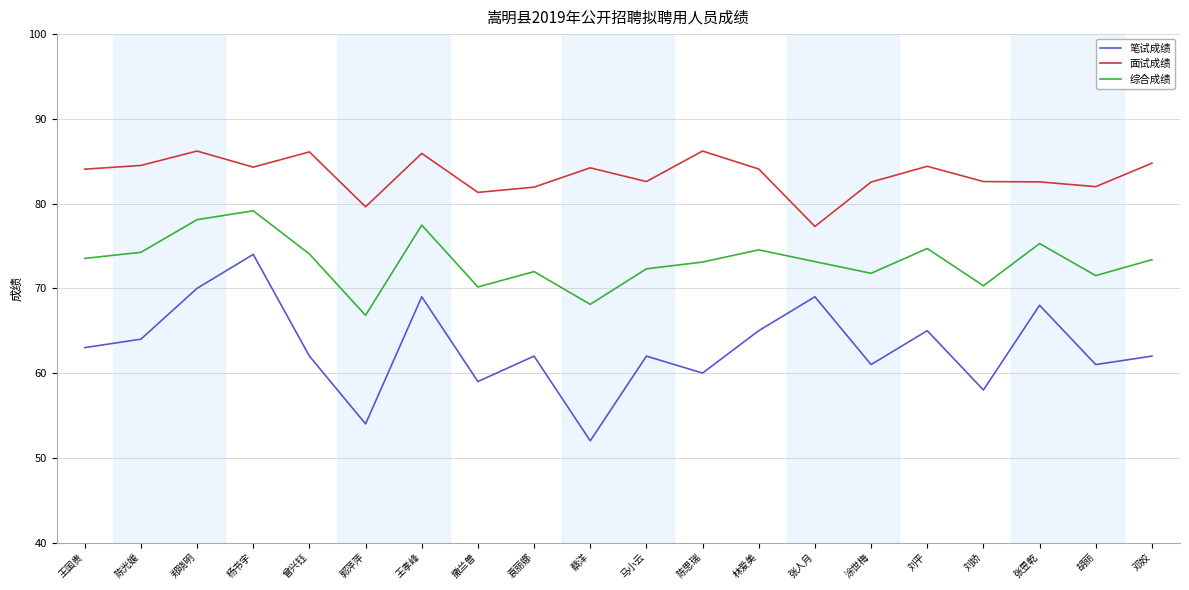

What are all the series names shown in the legend?

笔试成绩, 面试成绩, 综合成绩